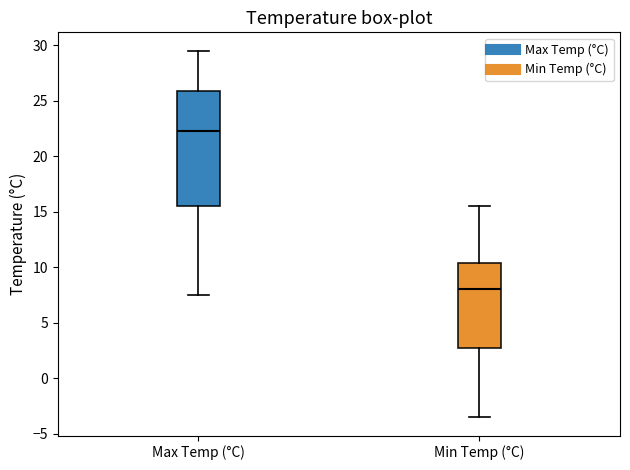

Reading left to right, read every box against the y-axis: the position of its median line, the range the box covers, and the ends of its whiskers. The values are not printed on the chart, so give them approximately, as read against the axis.

Max Temp (°C): median 22.5, box 15.5 to 26.0, whiskers 7.5 to 29.5
Min Temp (°C): median 8.0, box 3.0 to 10.5, whiskers -3.5 to 15.5